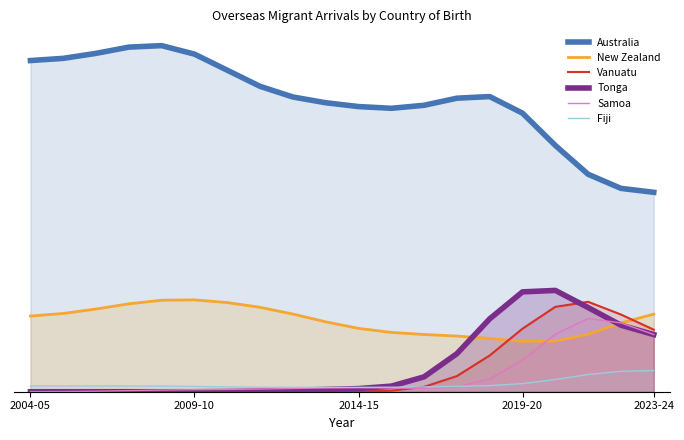

What is the value of the Vanuatu point at the 16th from the left?

200